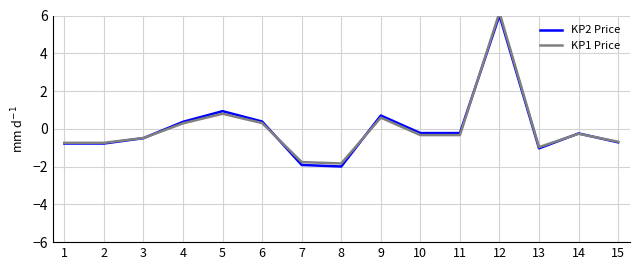

At how many categories does at least one series exceed 0?

5